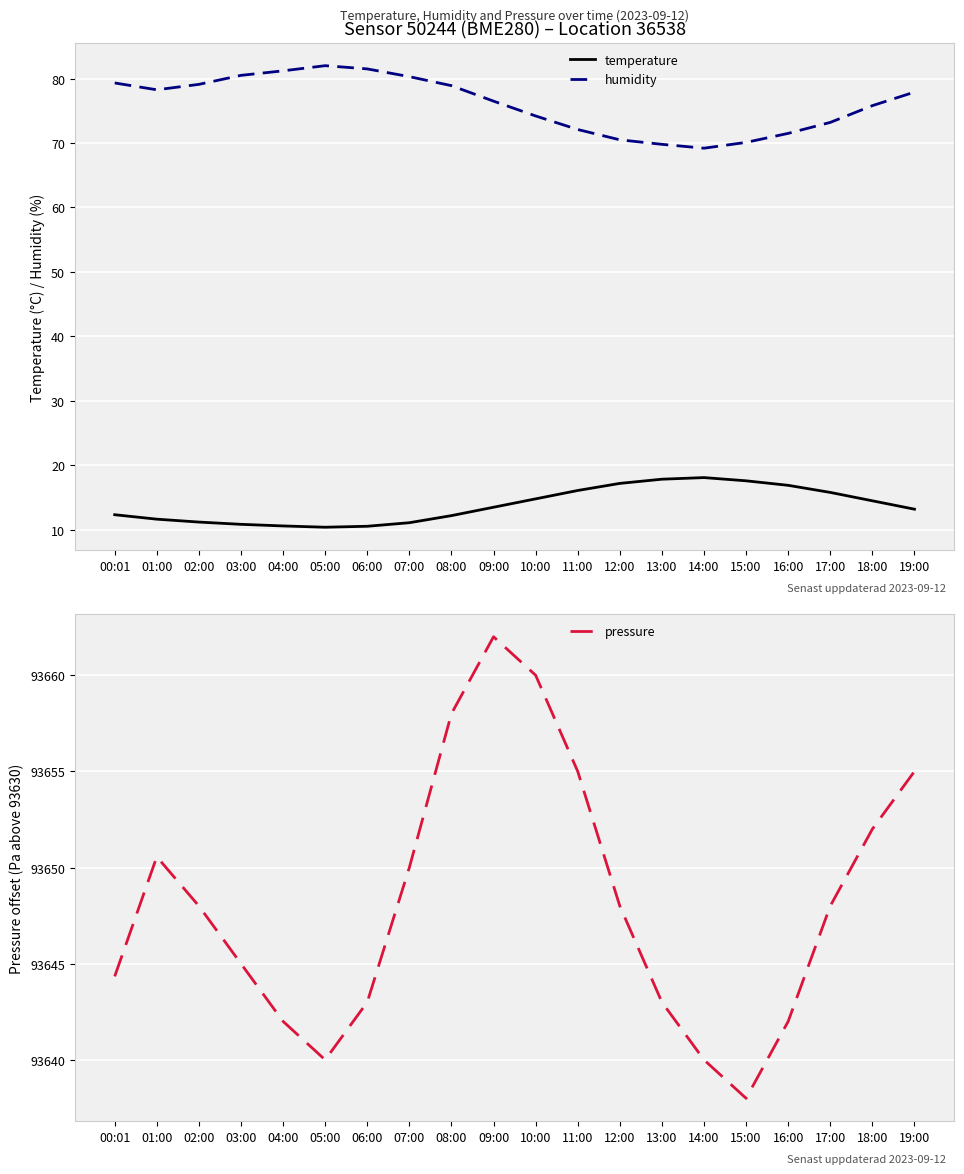

What is the label of the 9th point from the right?

11:00